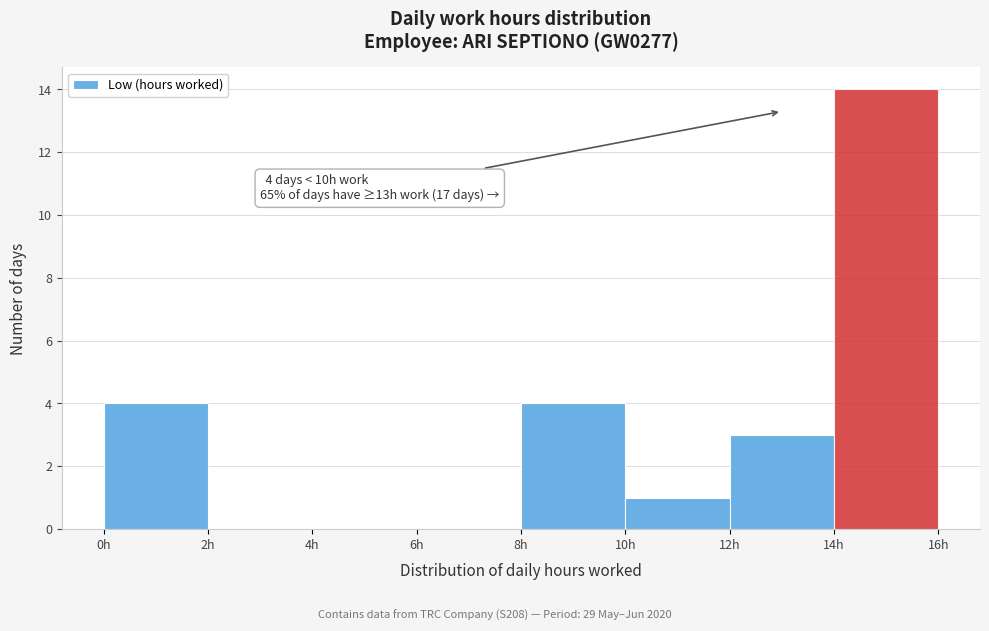

Which range on the x-axis has the tallest bar?

14 to 16